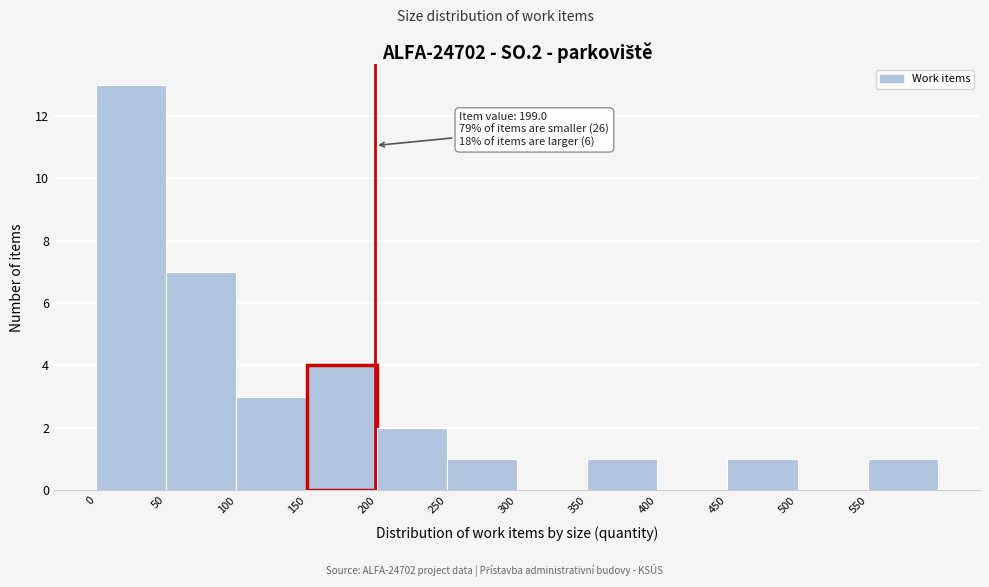

Which range on the x-axis has the tallest bar?

0 to 50